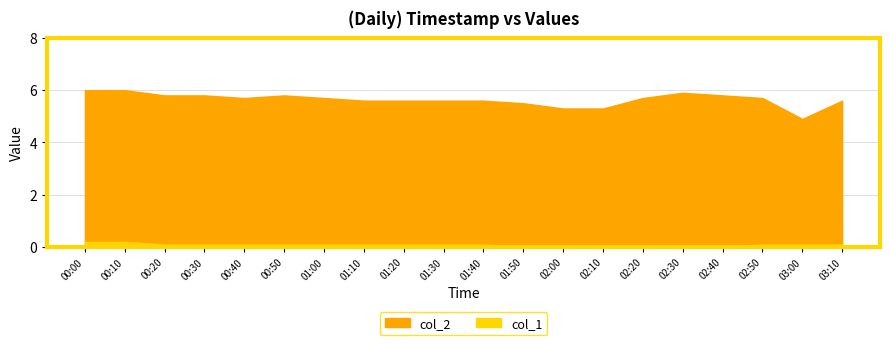

Which series has the largest total across all categories?

col_2